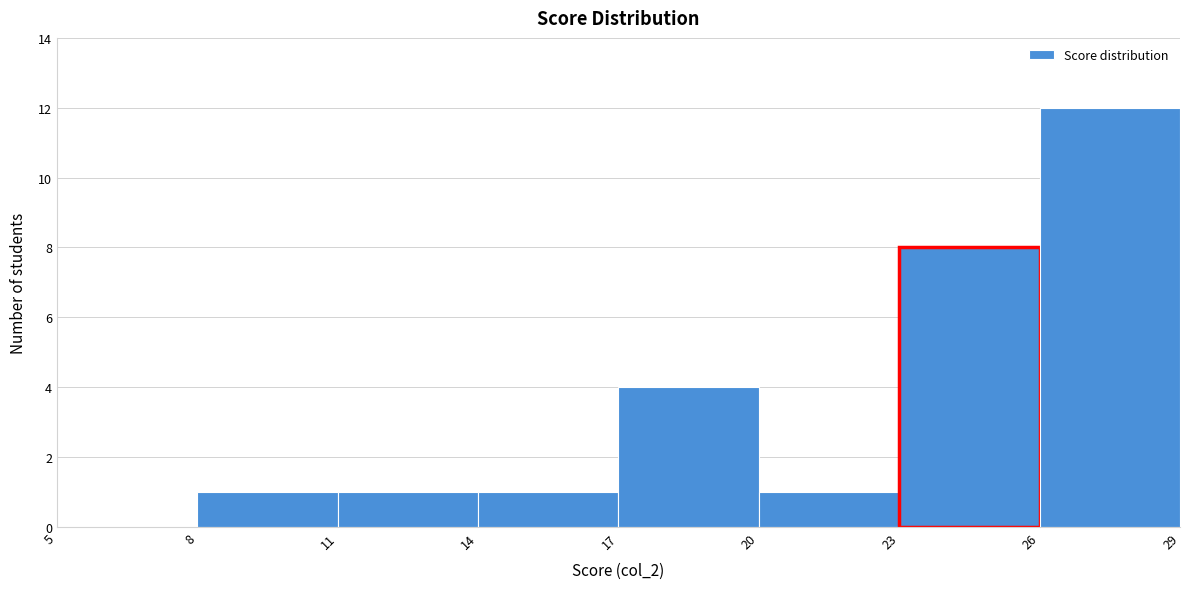

How tall is the bar that spans 23 to 26 on the x-axis? The values are not printed on the chart, so give them approximately, as read against the axis.

8